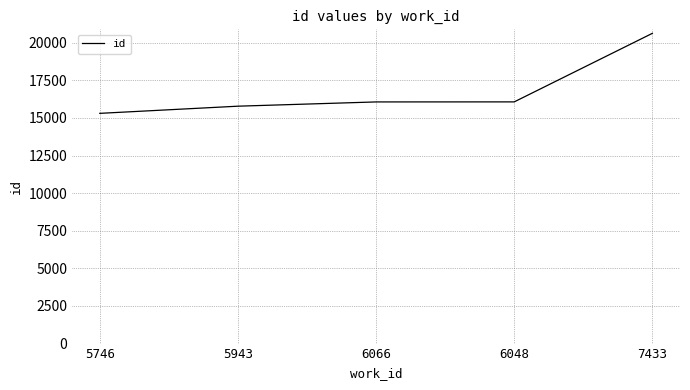

What is the smallest value displayed?

15305